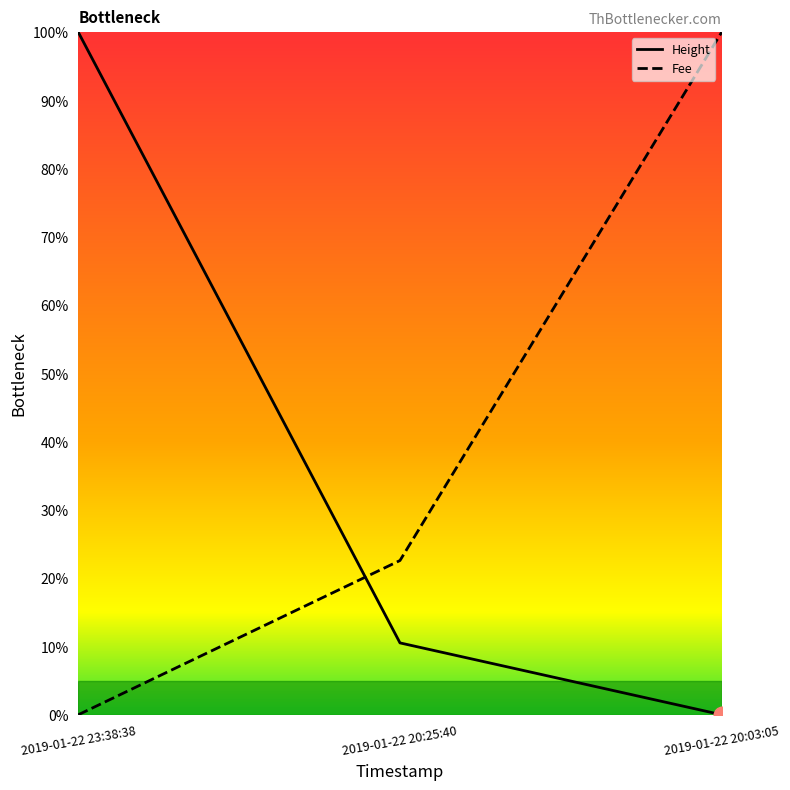

Rank the series by their average value, from highest to lowest.

Fee, Height